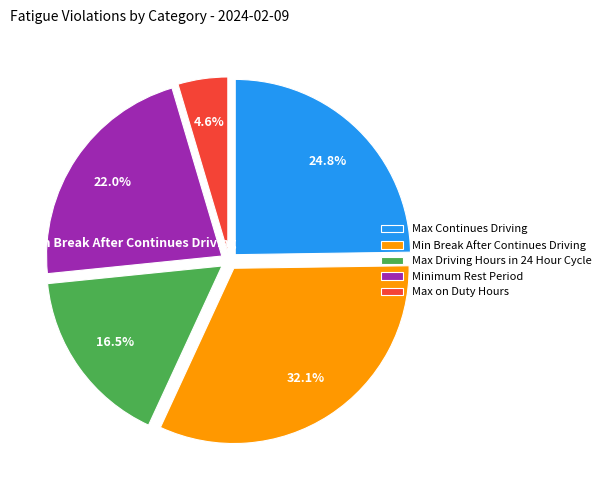

Approximately how many times larger is the value at Max on Duty Hours compared to Max Driving Hours in 24 Hour Cycle?

0.3